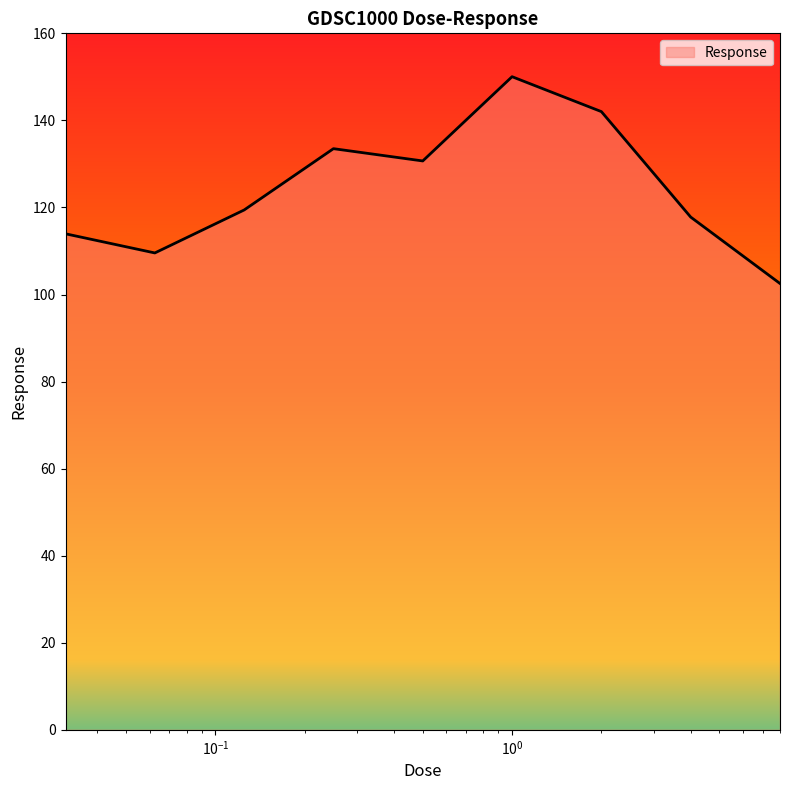

What is the greatest value displayed?

150.0